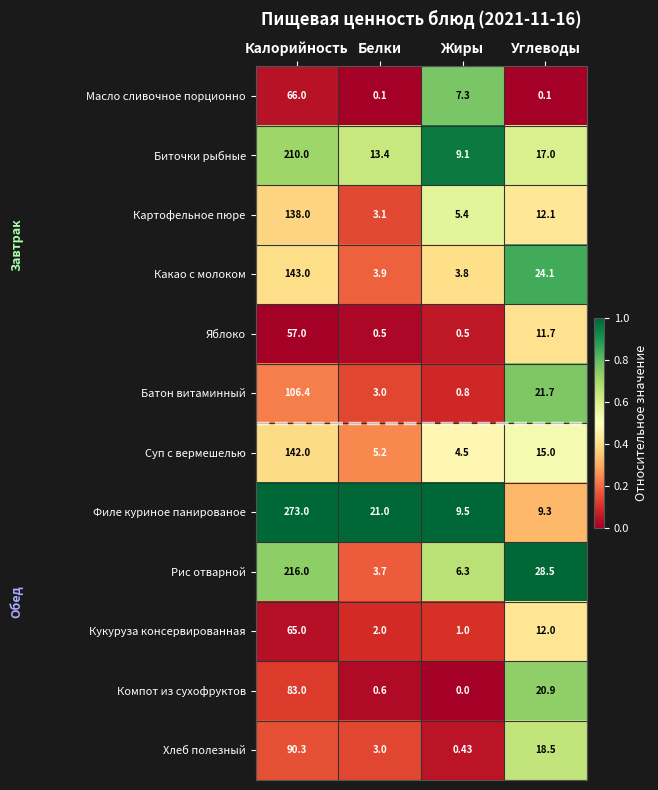

Rank the series by their maximum value, from lowest to highest.

Яблоко, Кукуруза консервированная, Масло сливочное порционно, Компот из сухофруктов, Хлеб полезный, Батон витаминный, Картофельное пюре, Суп с вермешелью, Какао с молоком, Биточки рыбные, Рис отварной, Филе куриное панированое